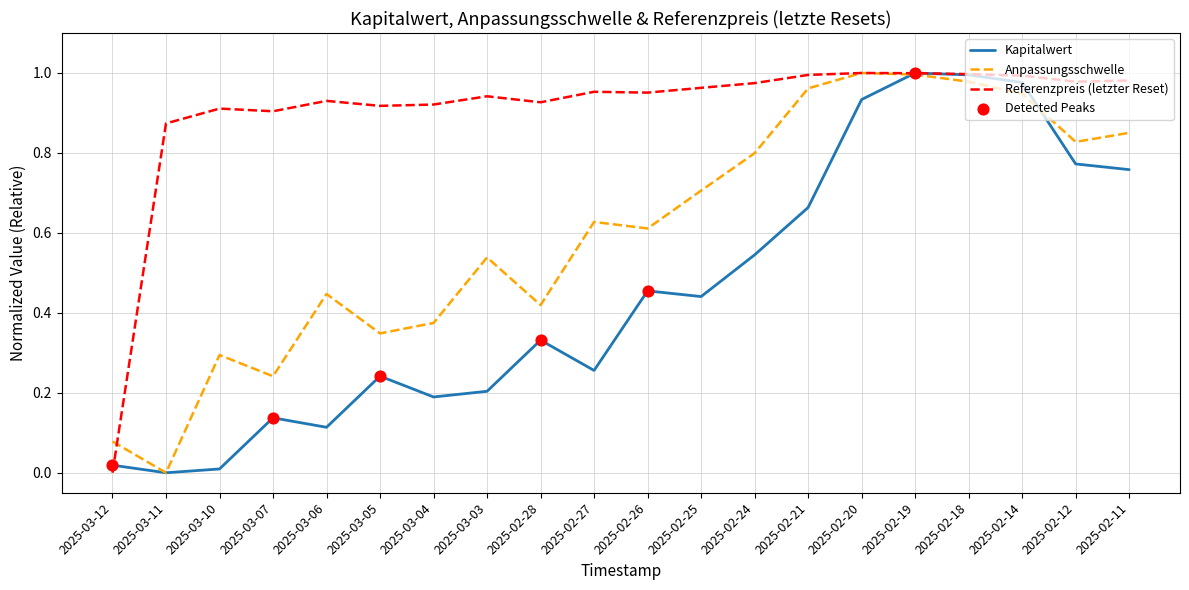

Is the value of Anpassungsschwelle at 2025-03-10 greater than the value of Referenzpreis (letzter Reset) at 2025-02-14?

No